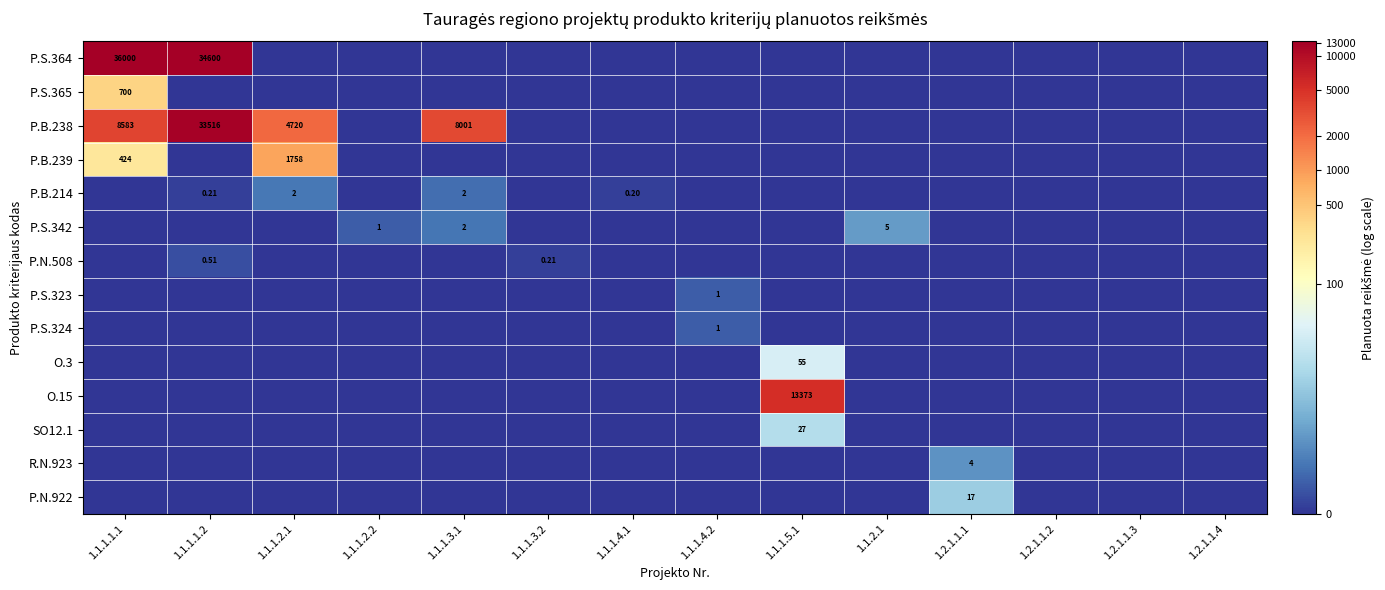

The value of P.N.508 at 1.1.1.1.2 is 0.1. True or false?

False